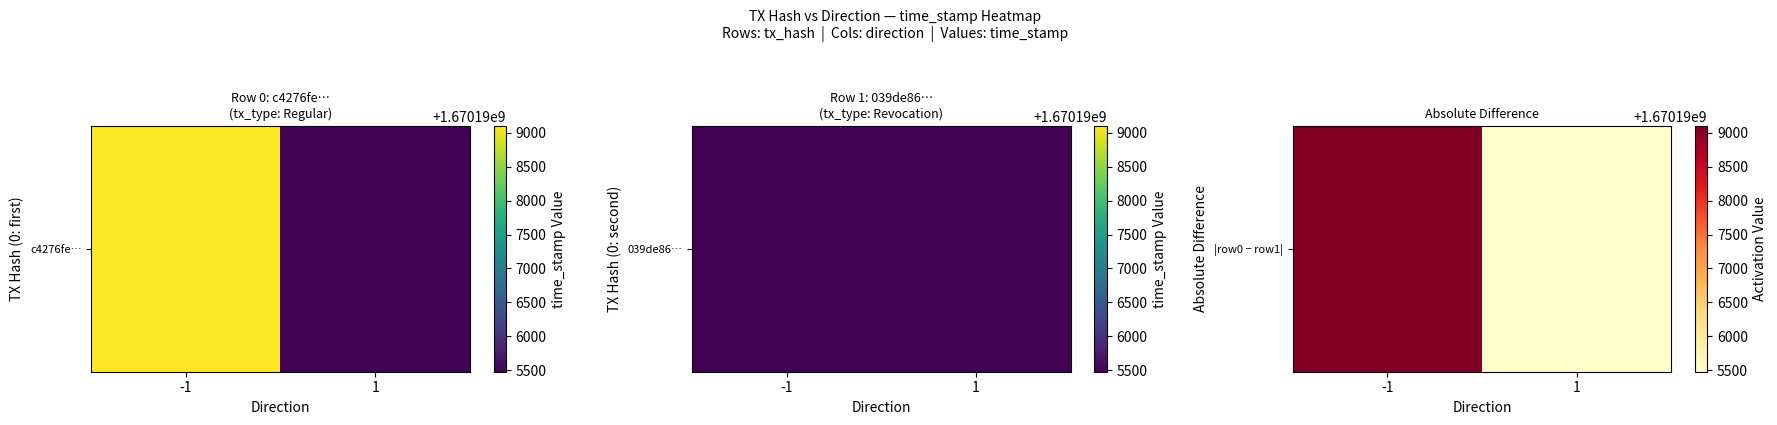

At which category does the chart reach its peak across all series?

-1